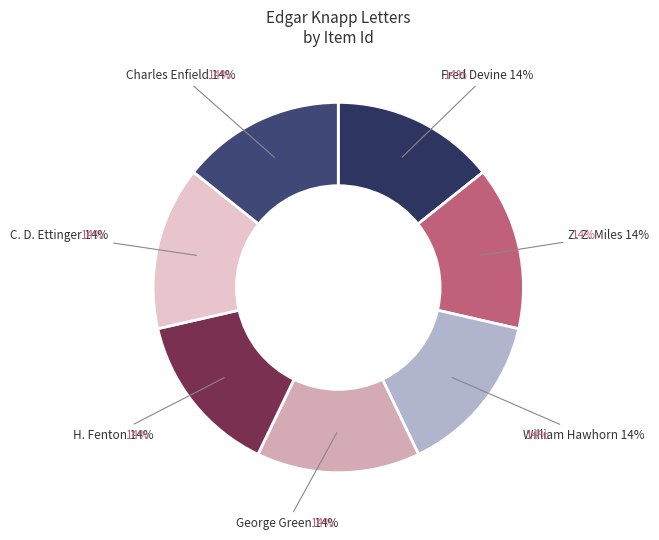

True or false: William Hawhorn to E. Knapp, August 27, 1863 accounts for 14% of the total.

True